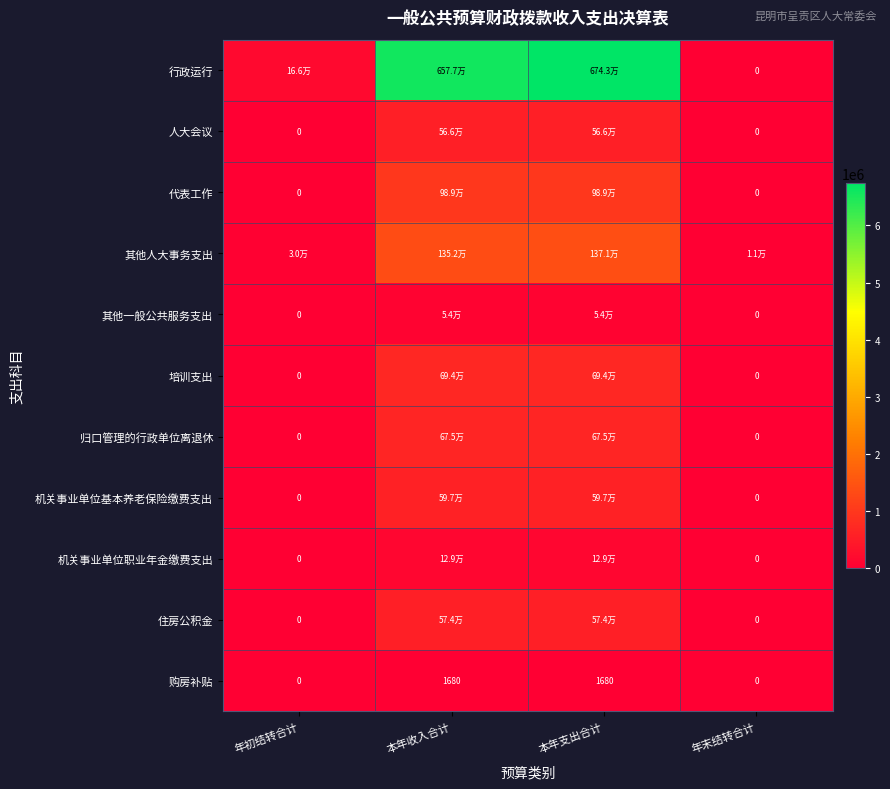

What is the difference between the highest and lowest values at 本年支出合计?

6740883.7